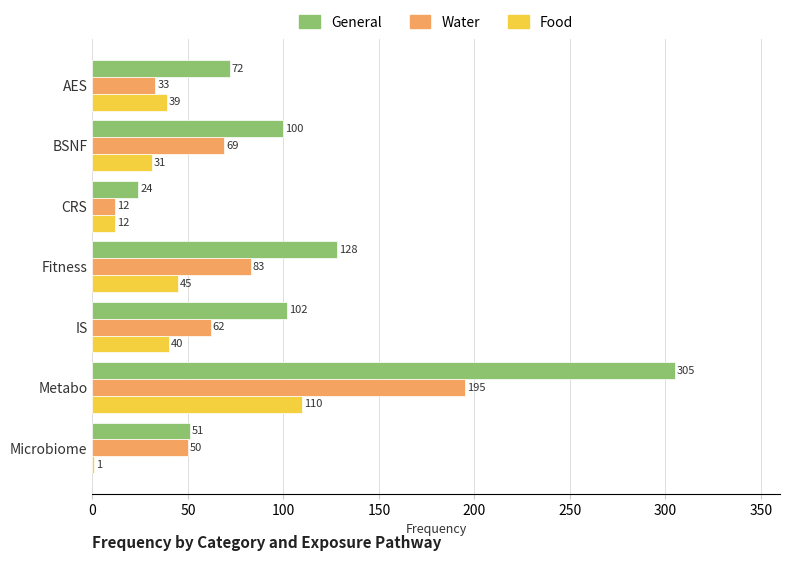

Is it true that Food equals 1 at Microbiome?

True